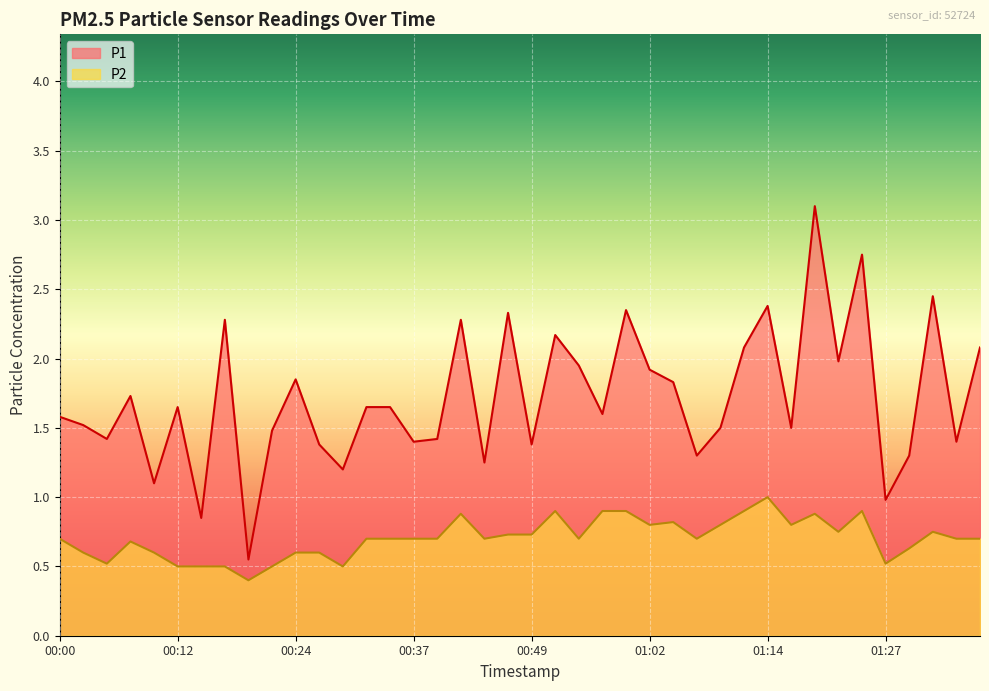

What is the label of the 9th point from the left?

00:19